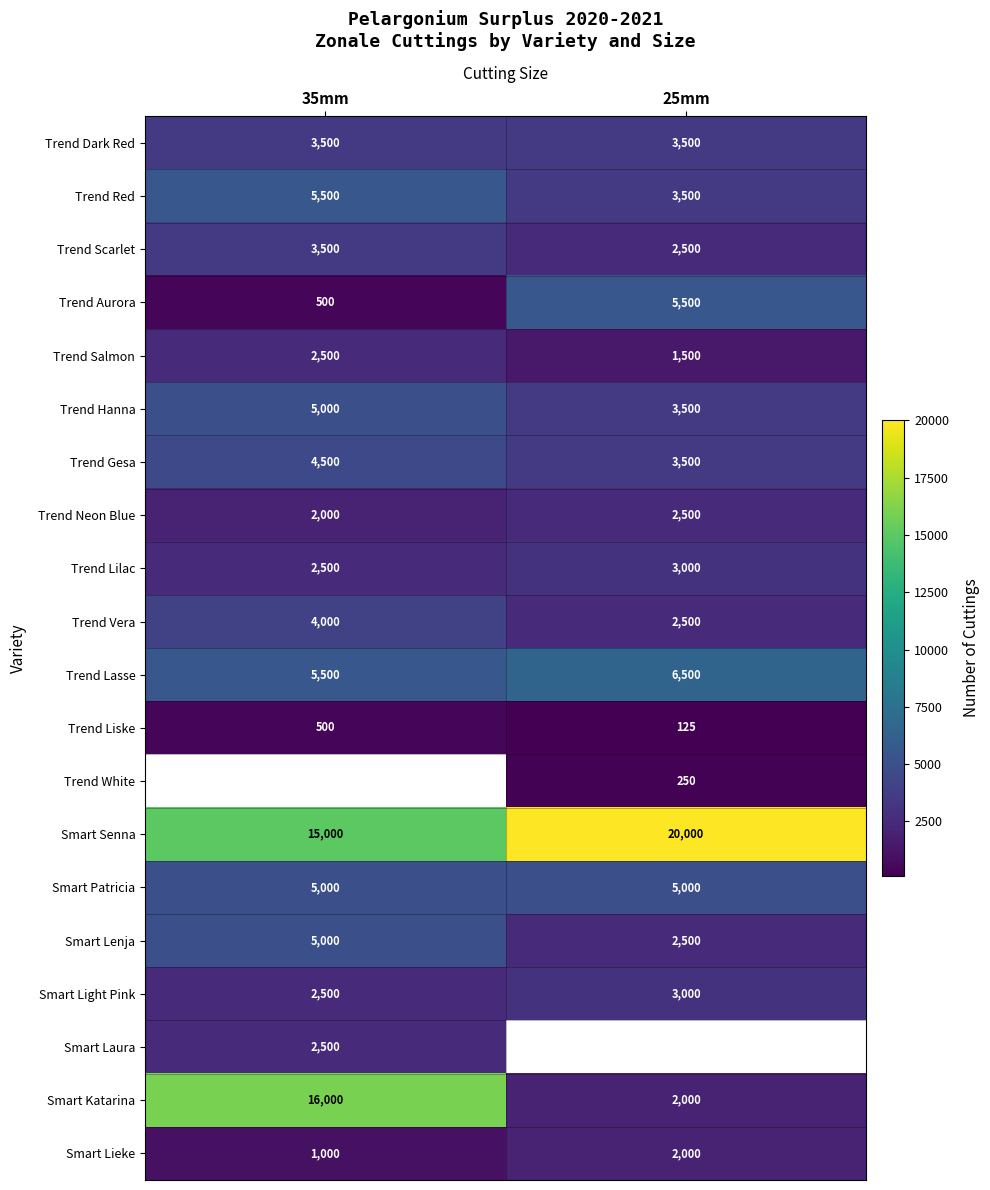

The Trend Lilac series shows 910.9 at 25mm. True or false?

False